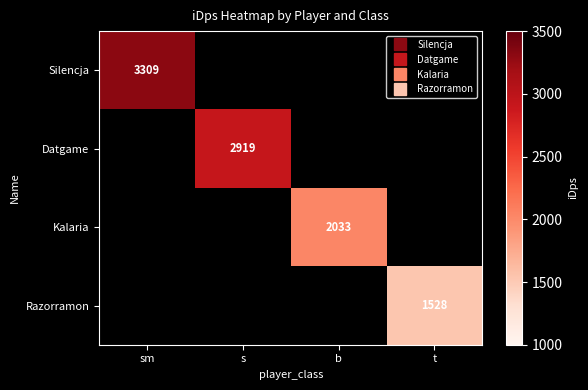

What is the smallest value displayed?

1528.1